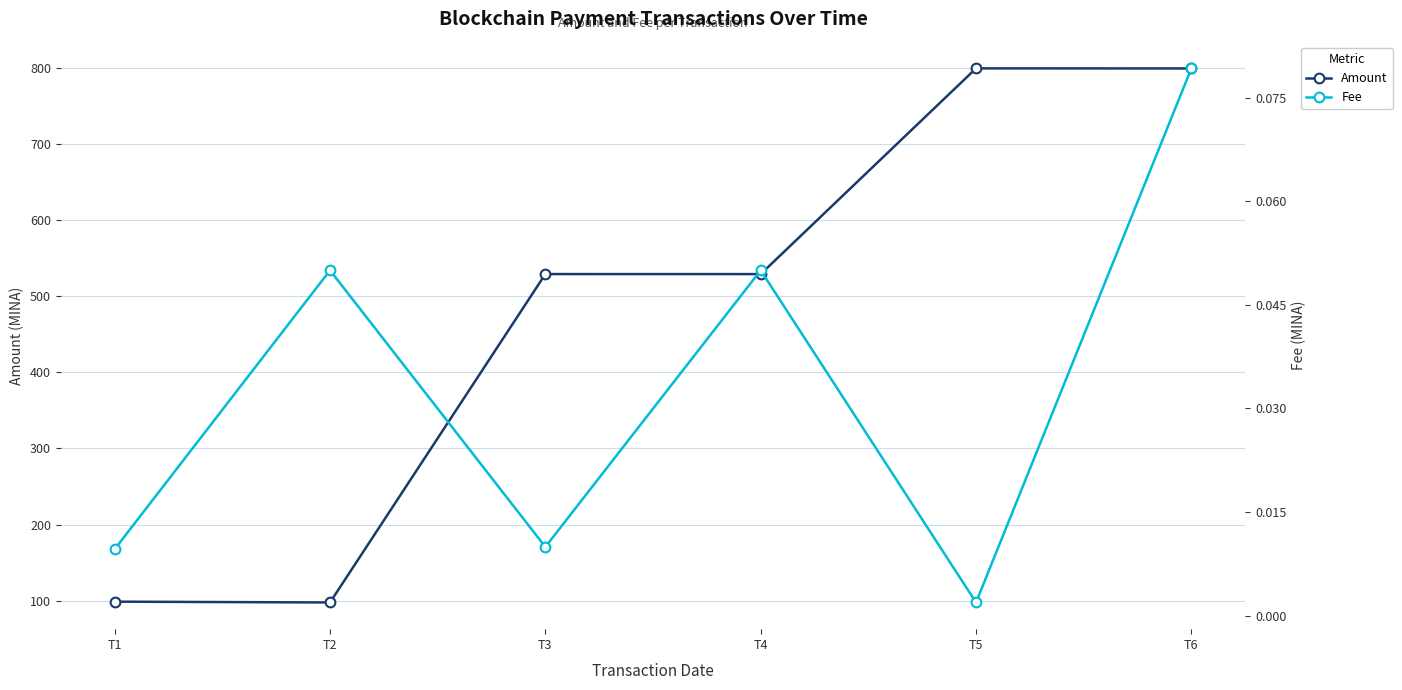

At T6, list the series in order from largest to smallest.

Amount, Fee